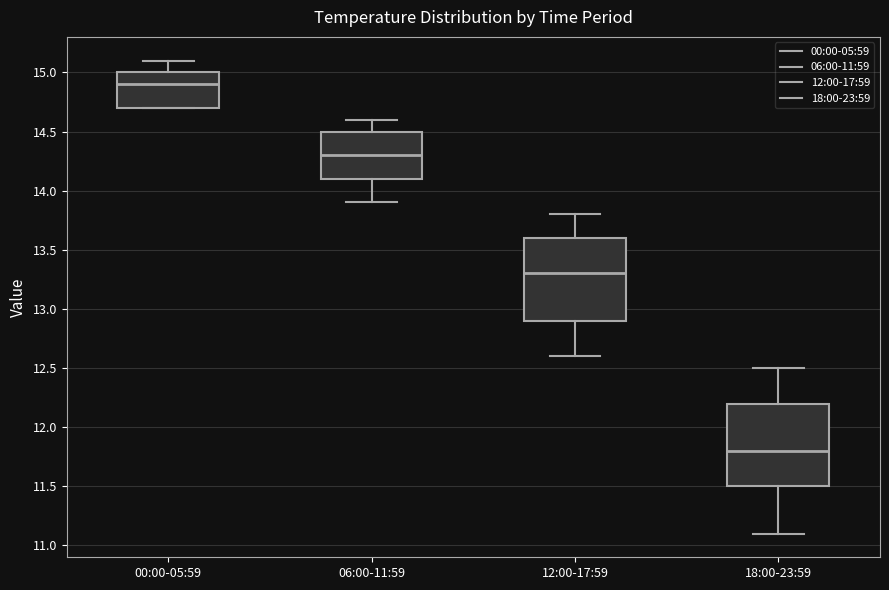

Reading left to right, transcribe this box plot: for each box, give where its median line is, the range the box spans, and where its two whiskers end, as read against the y-axis. The values are not printed on the chart, so give them approximately, as read against the axis.

00:00-05:59: median 14.9, box 14.7 to 15.0, whiskers 14.7 to 15.1
06:00-11:59: median 14.3, box 14.1 to 14.5, whiskers 13.9 to 14.6
12:00-17:59: median 13.3, box 12.9 to 13.6, whiskers 12.6 to 13.8
18:00-23:59: median 11.8, box 11.5 to 12.2, whiskers 11.1 to 12.5